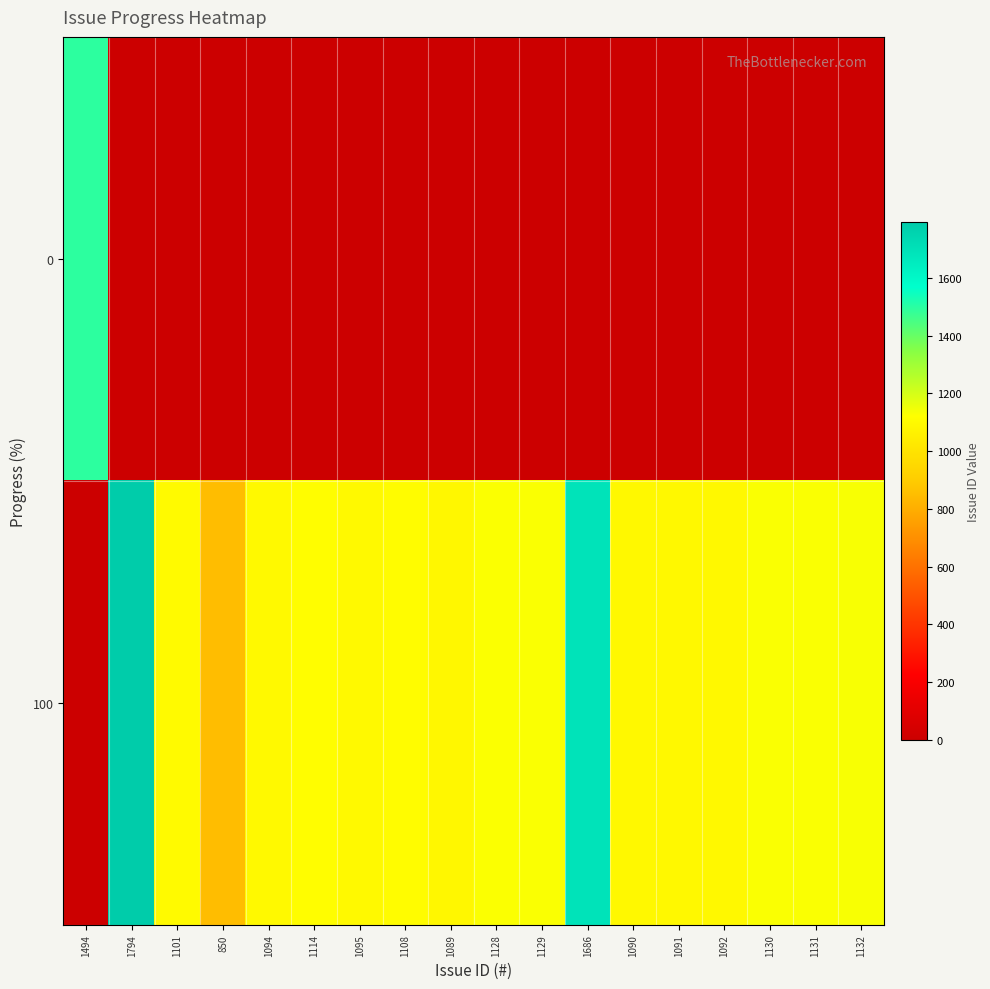

Reading right to left, list all the values displayed in this chart.

0: 1132=0	1131=0	1130=0	1092=0	1091=0	1090=0	1686=0	1129=0	1128=0	1089=0	1108=0	1095=0	1114=0	1094=0	850=0	1101=0	1794=0	1494=1494
100: 1132=1132	1131=1131	1130=1130	1092=1092	1091=1091	1090=1090	1686=1686	1129=1129	1128=1128	1089=1089	1108=1108	1095=1095	1114=1114	1094=1094	850=850	1101=1101	1794=1794	1494=0